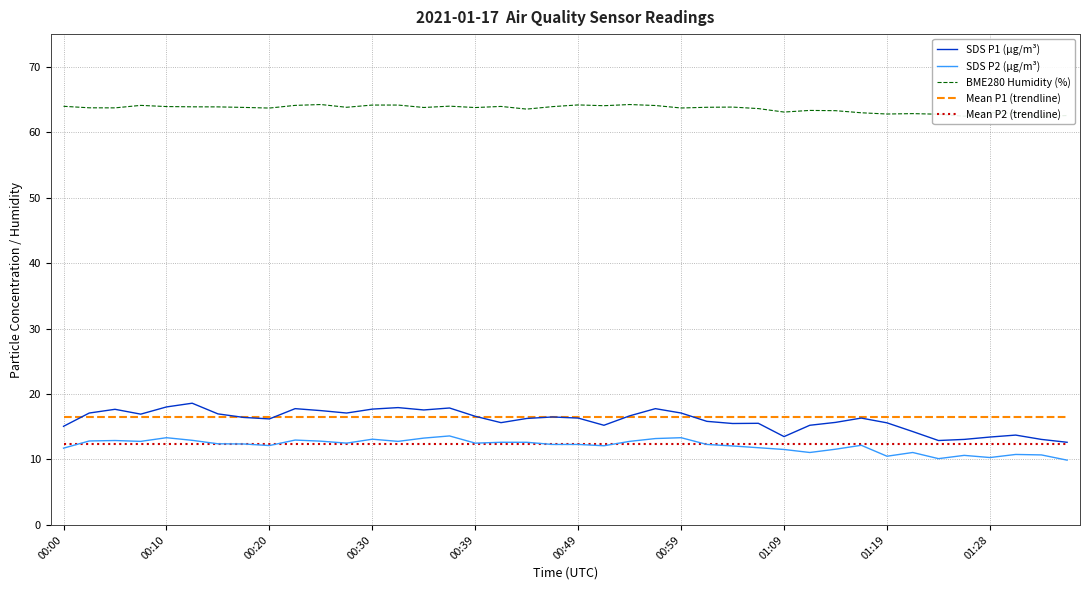

How many values in the SDS P1 (µg/m³) series are below 16?

17